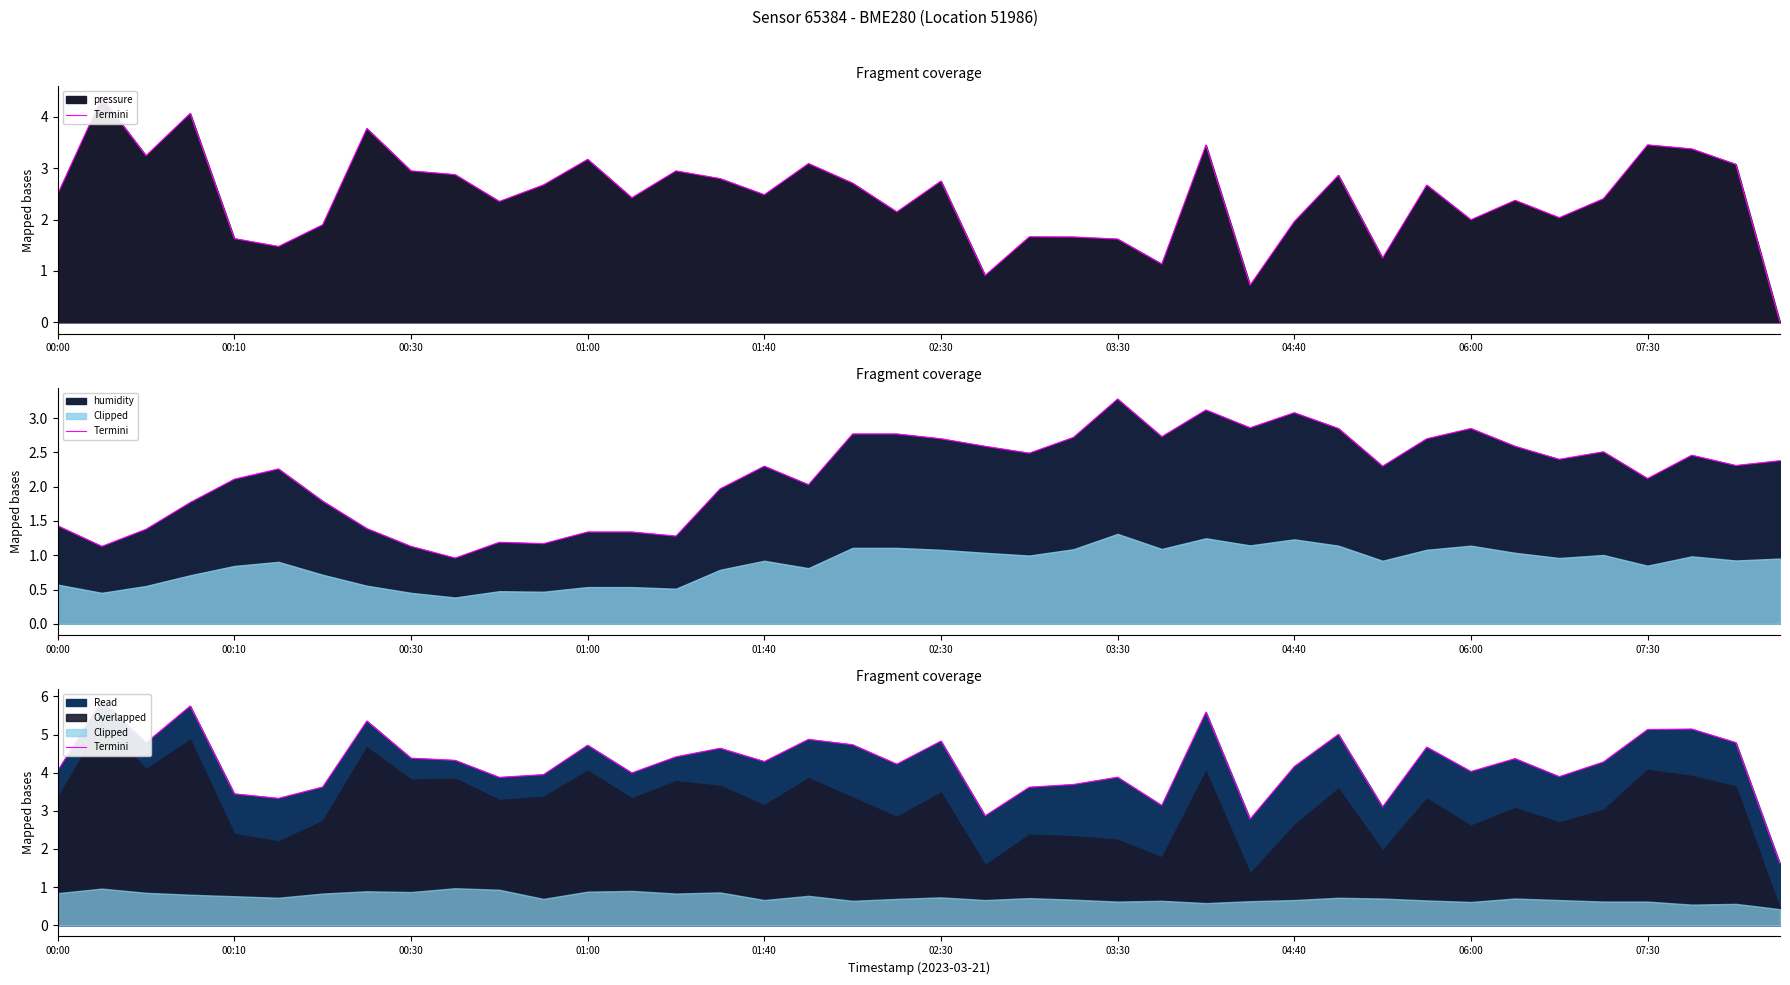

How many points are lower than both their immediate neighbors (excluding endpoints)?

12